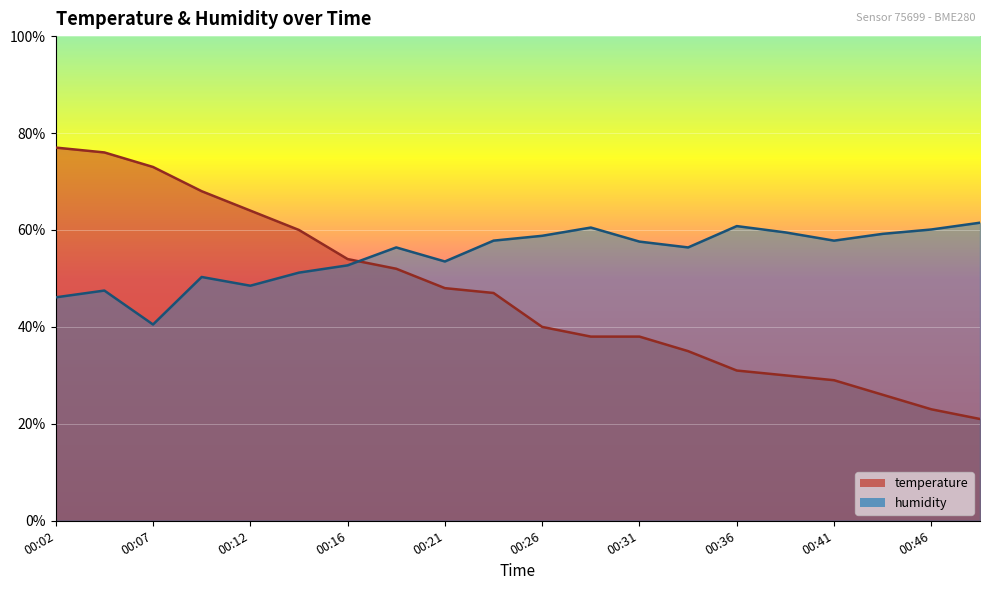

Which series has the largest total across all categories?

humidity